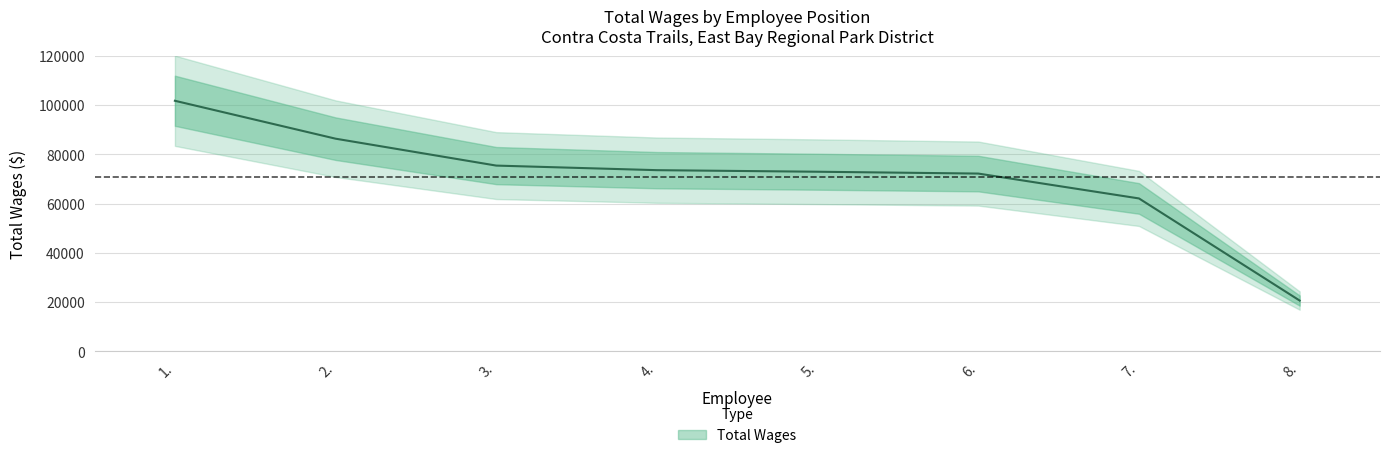

What is the label of the 1st point from the left?

1.